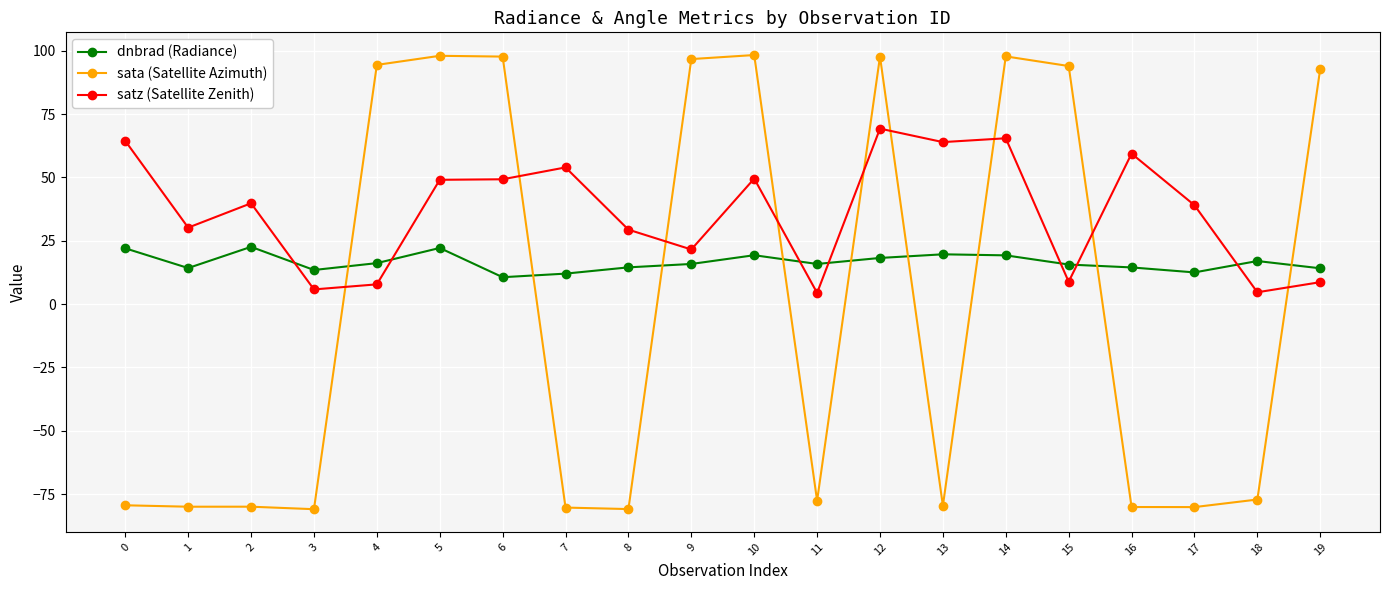

Between 8 and 19, which series saw the biggest shift?

sata (Satellite Azimuth)